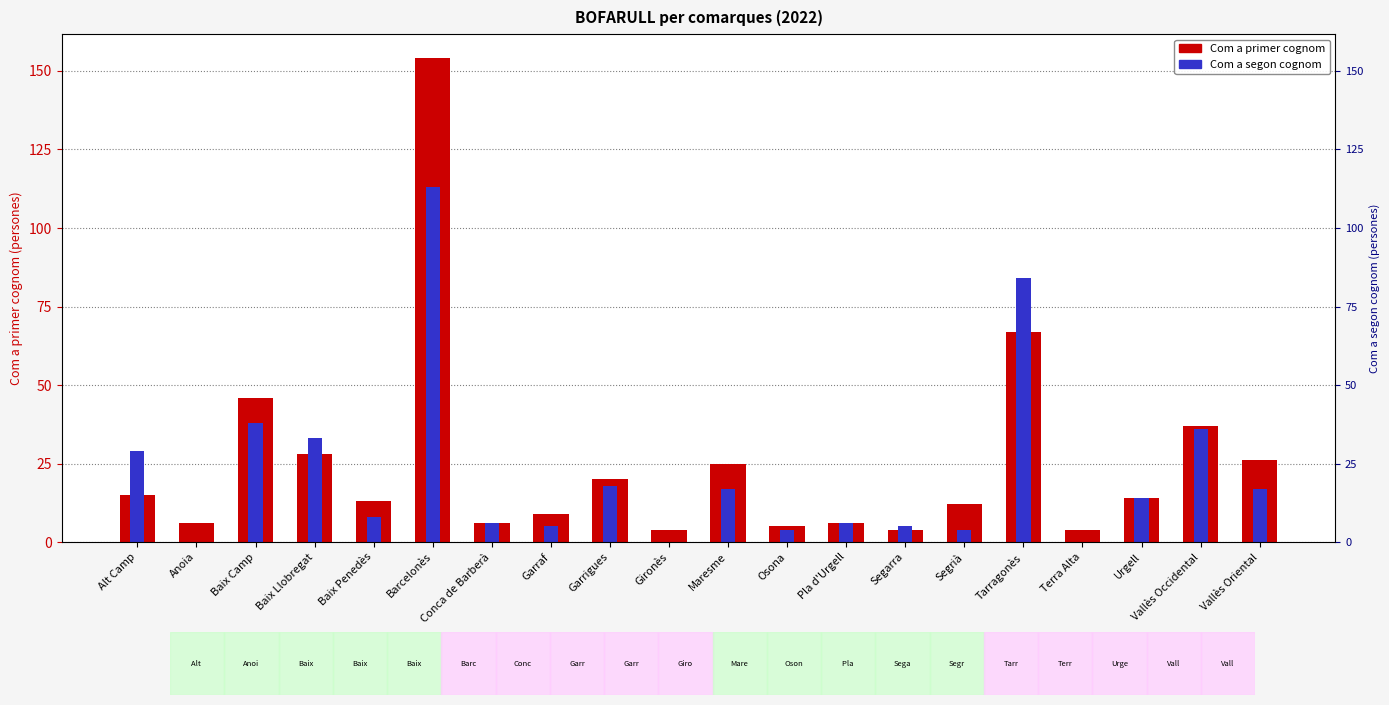

Where is Com a segon cognom nearest to the value 56?

Baix Camp